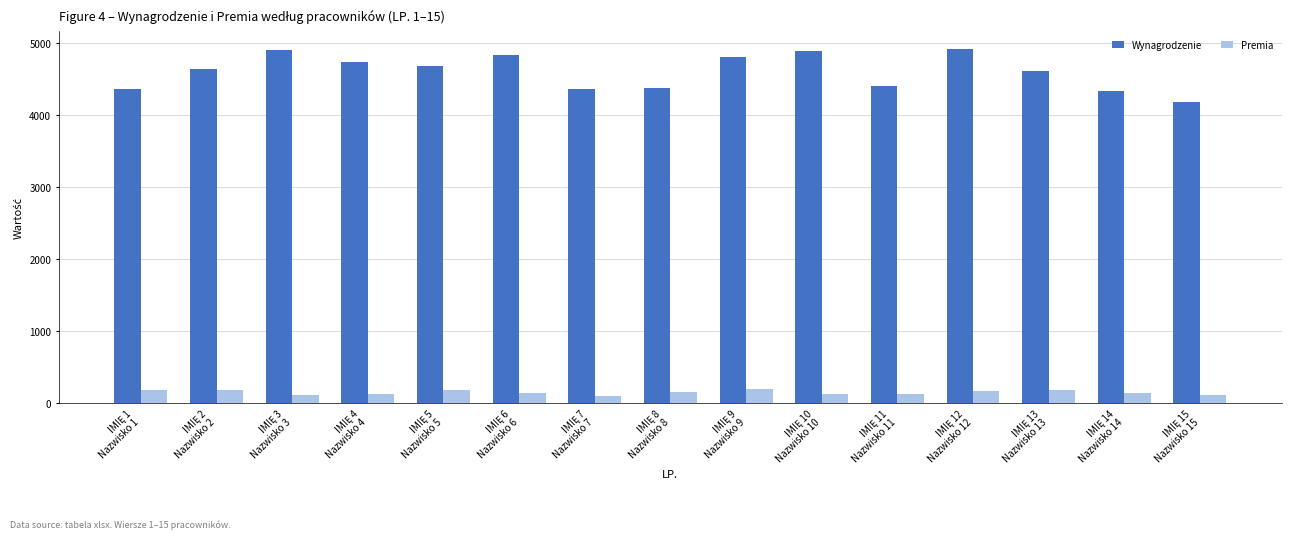

Does the chart contain stacked bars?

No